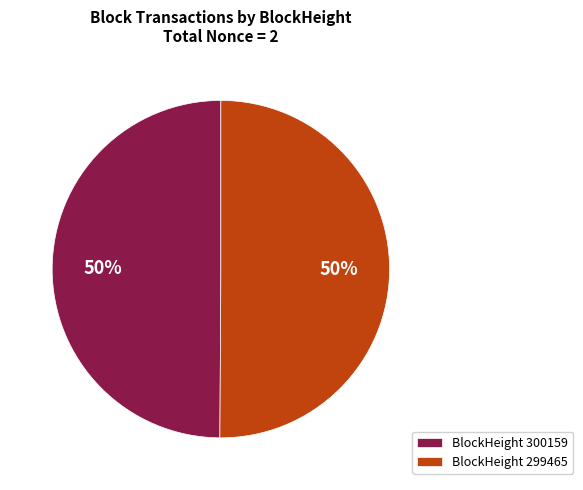

To the nearest percent, what is the average slice percentage?

50%